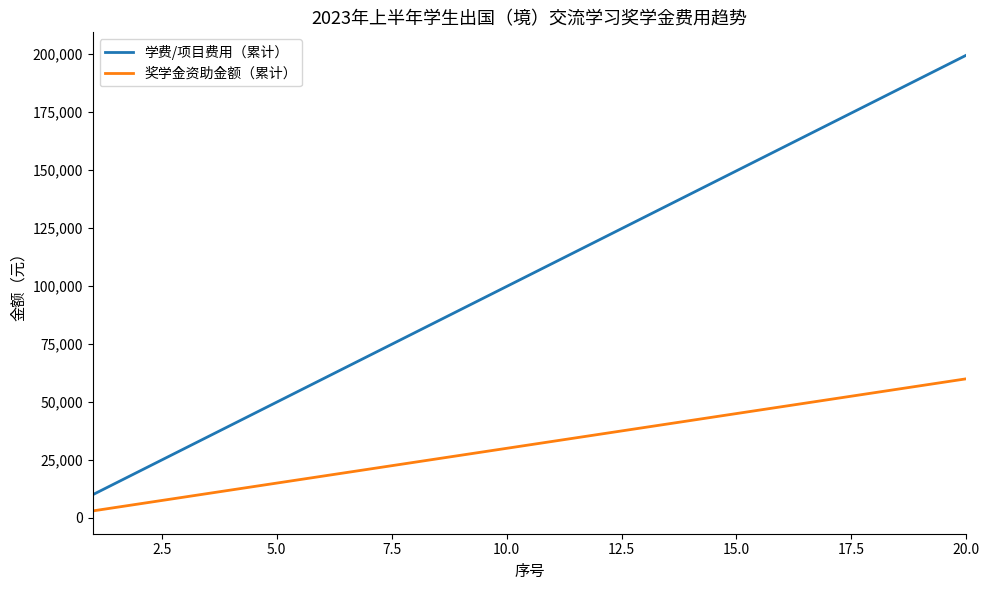

Rank the series by their maximum value, from highest to lowest.

学费/项目费用（累计）, 奖学金资助金额（累计）